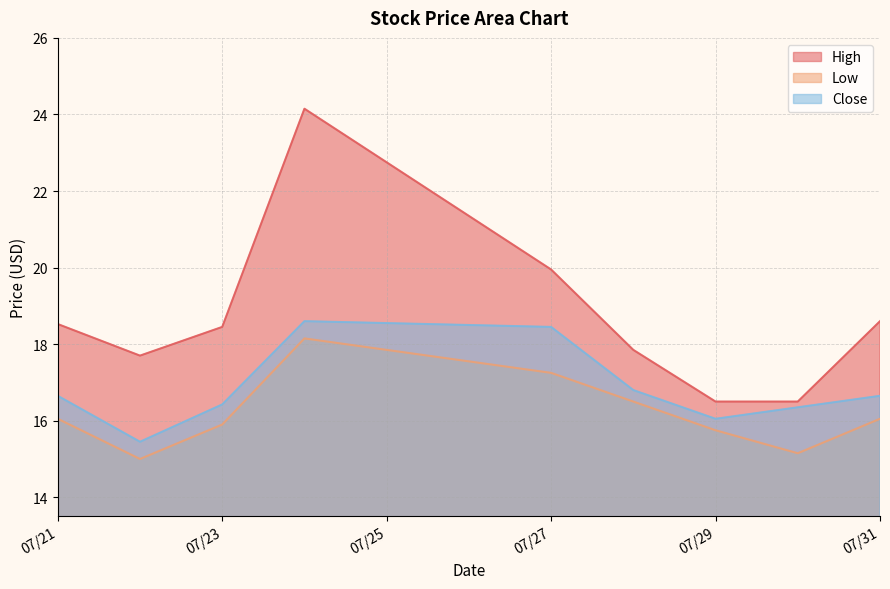

True or false: Close and Low intersect in this chart.

False